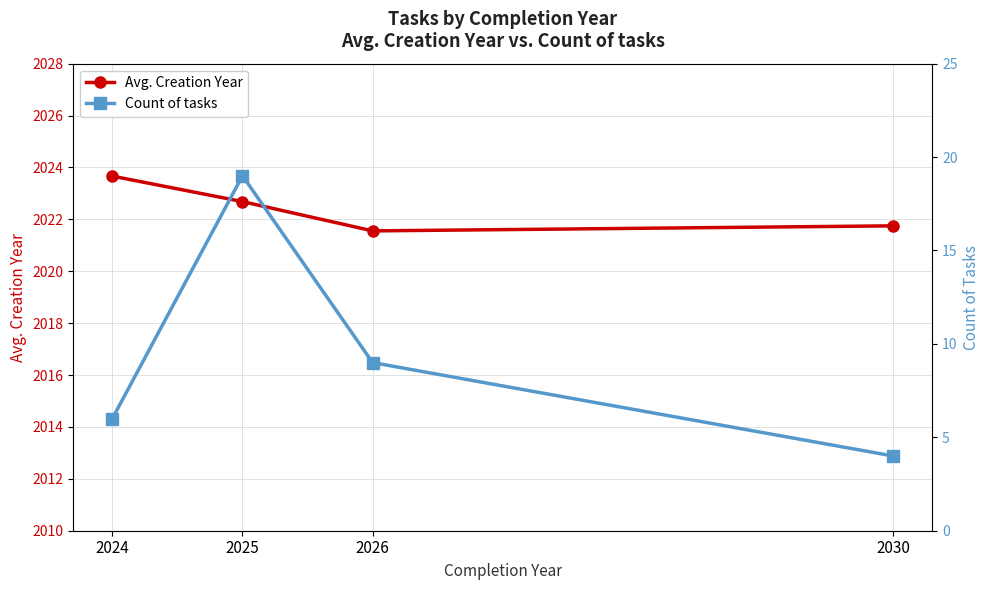

True or false: Count of tasks and Avg. Creation Year intersect in this chart.

False